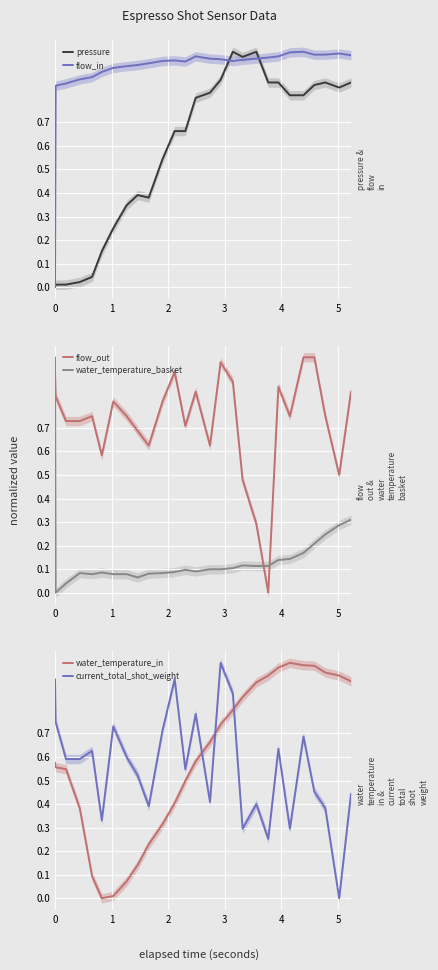

Which series ends up on top after the final intersection of water_temperature_in and current_total_shot_weight?

water_temperature_in